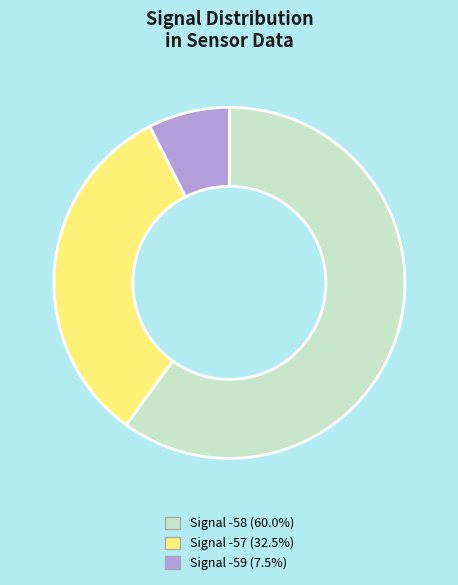

Approximately how many times larger is the value at Signal -58 (60.0%) compared to Signal -59 (7.5%)?

8.0